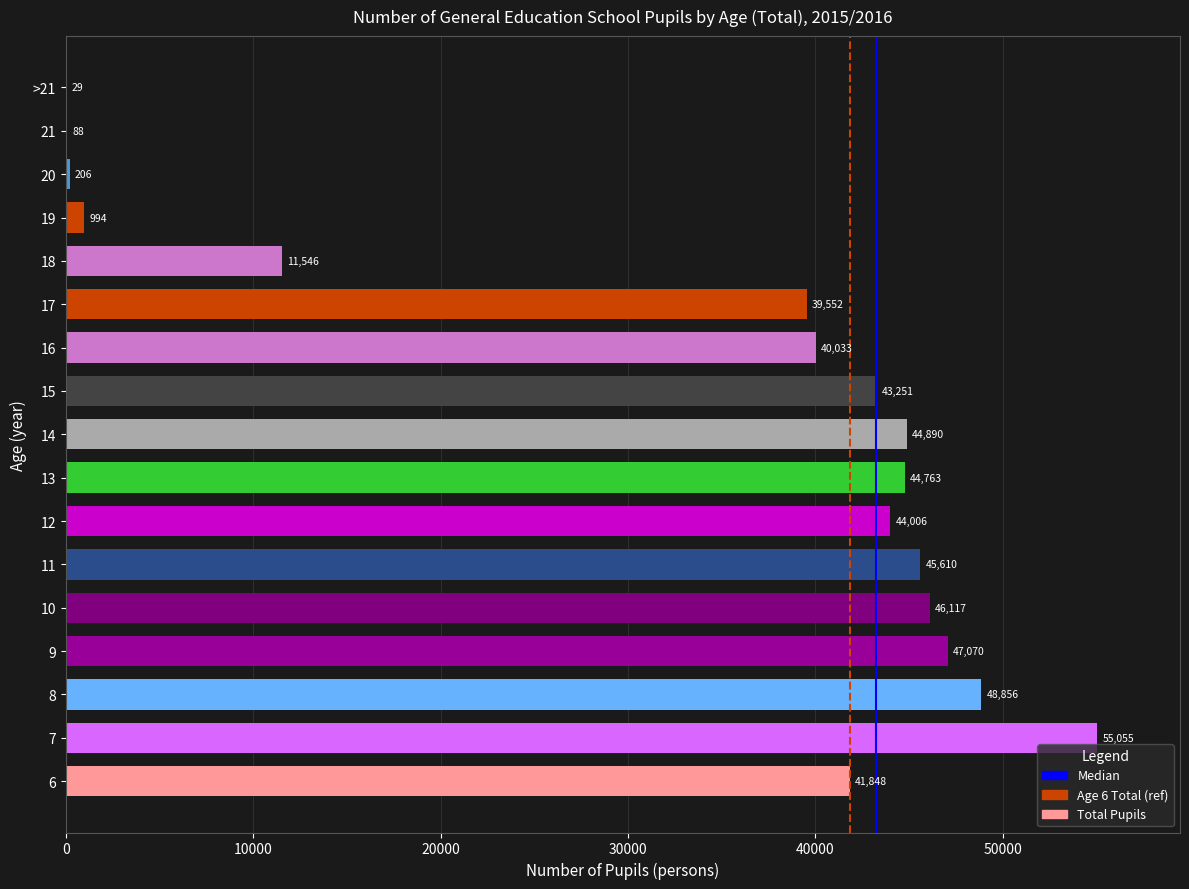

What is the sum of all values?

553914